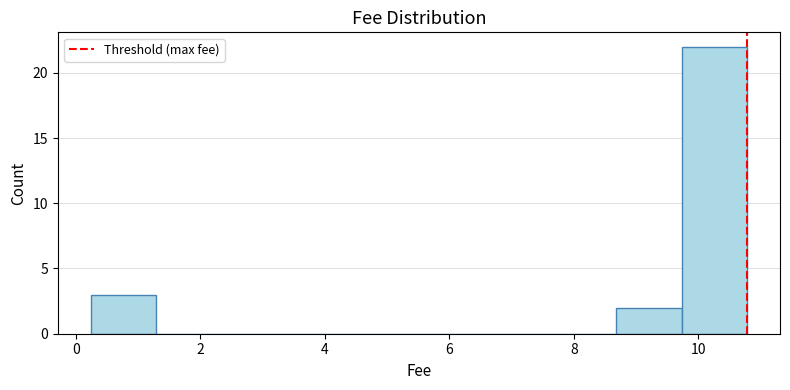

Which range on the x-axis has the tallest bar?

9.8 to 10.8